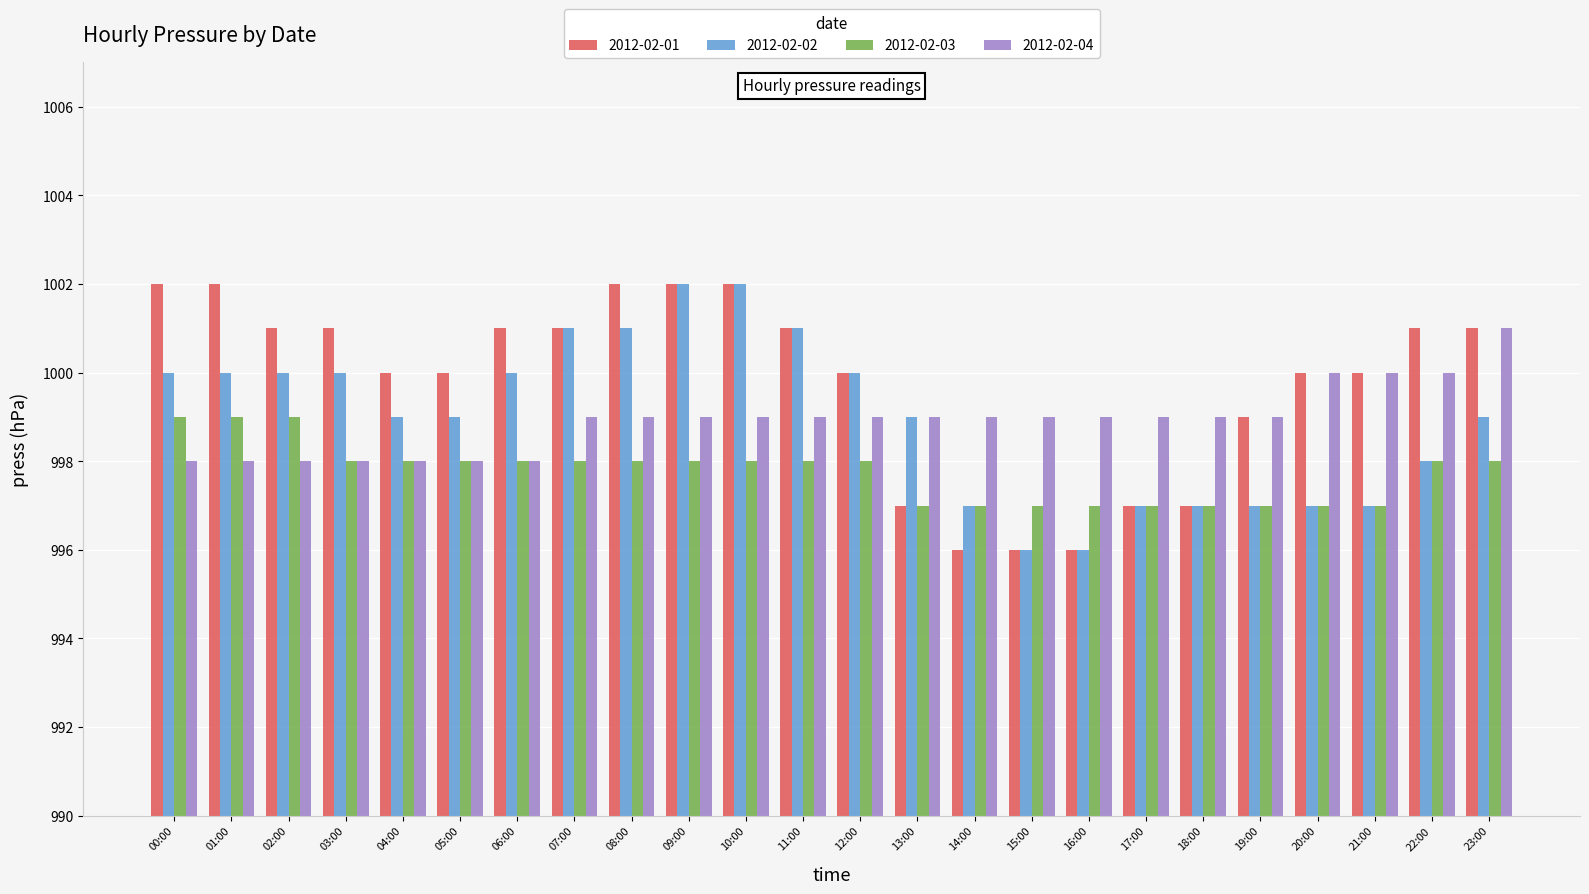

What is the difference between the maximum and minimum values in the 2012-02-04 series?

3